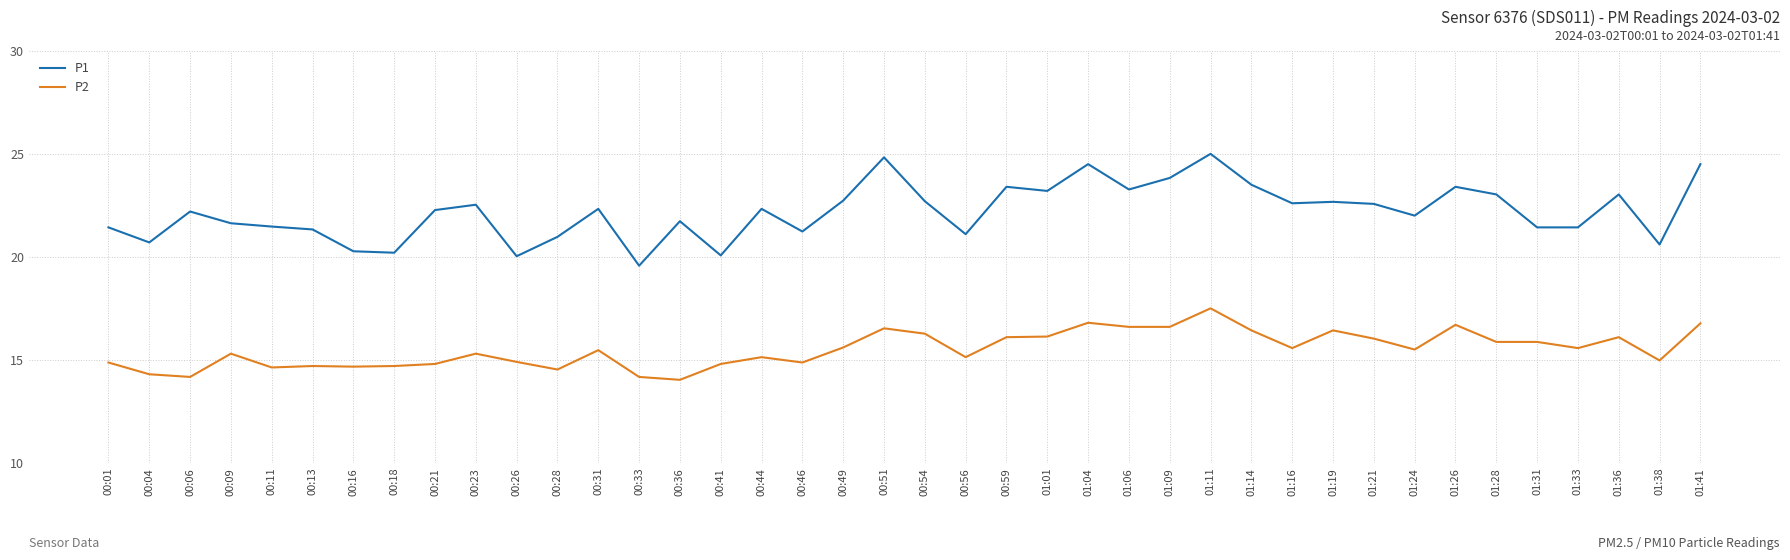

Is it true that P1 equals 9.6 at 01:41?

False